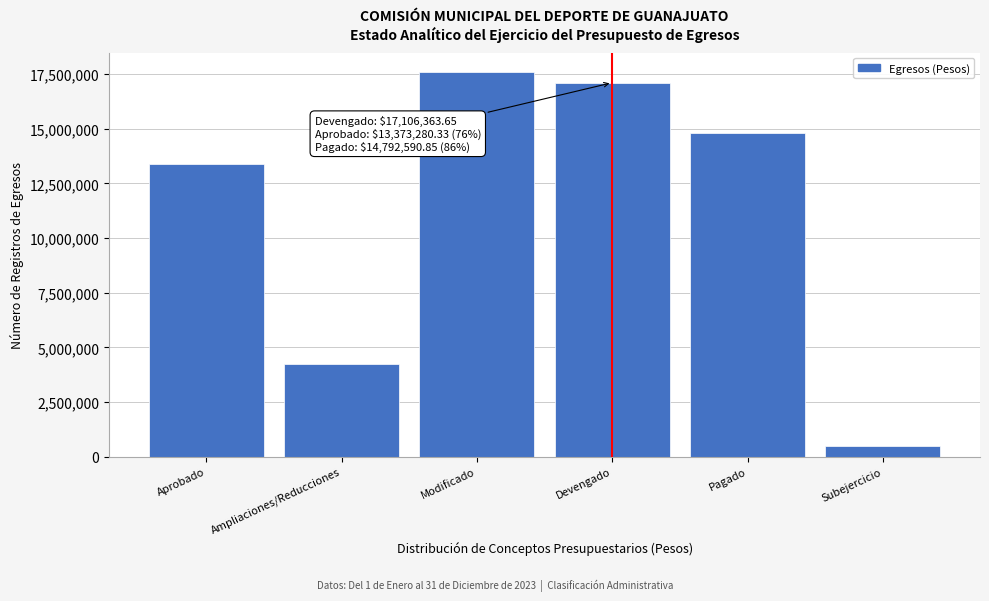

What is the difference between the second highest and minimum values?

16609067.2